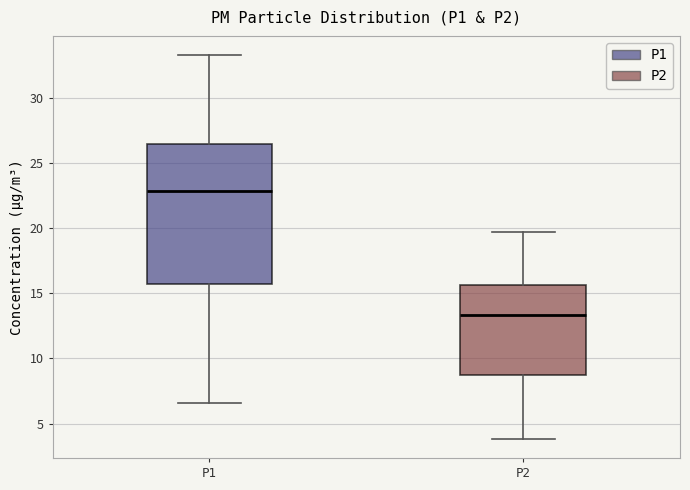

Comparing the boxes themselves (not the whiskers), which one is the tallest?

P1